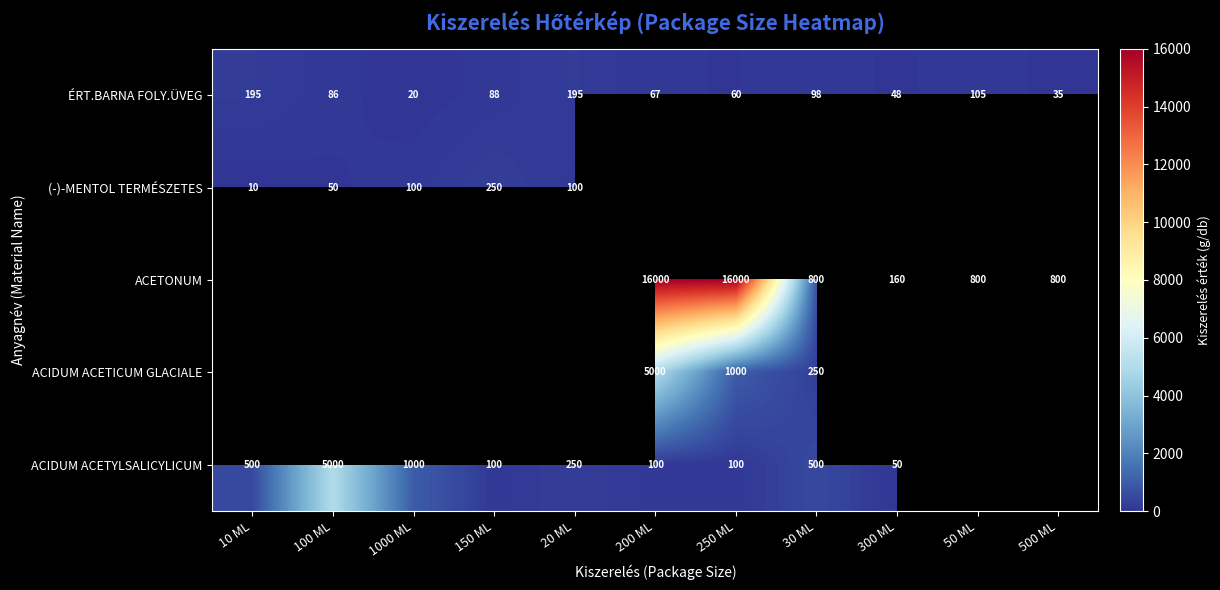

Which label corresponds to the largest value in the chart?

200 ML